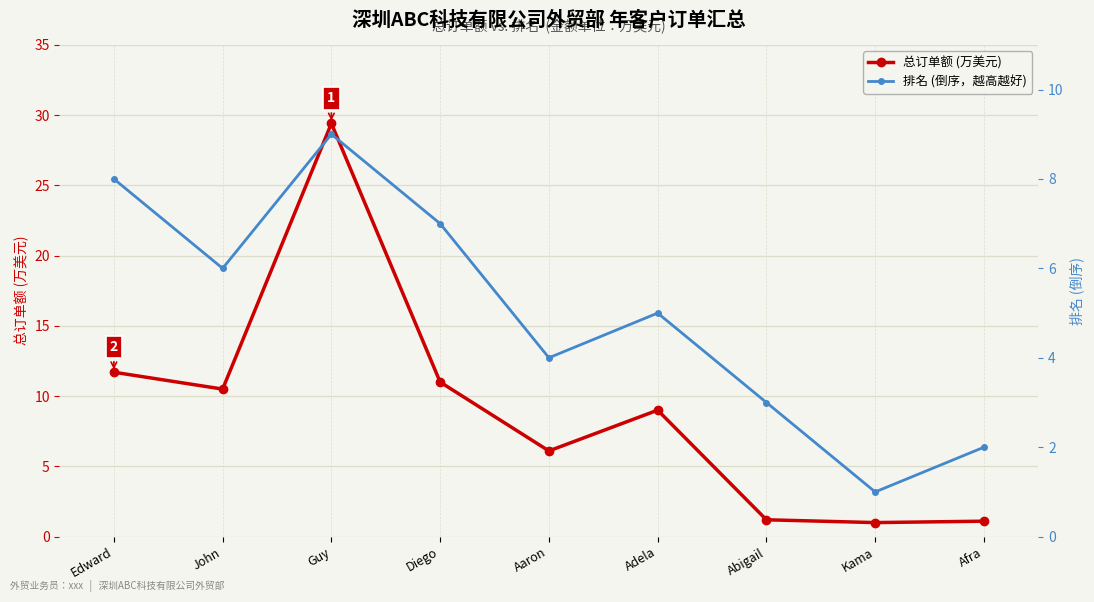

True or false: 总订单额 (万美元) has more than 2 interior local peaks.

False